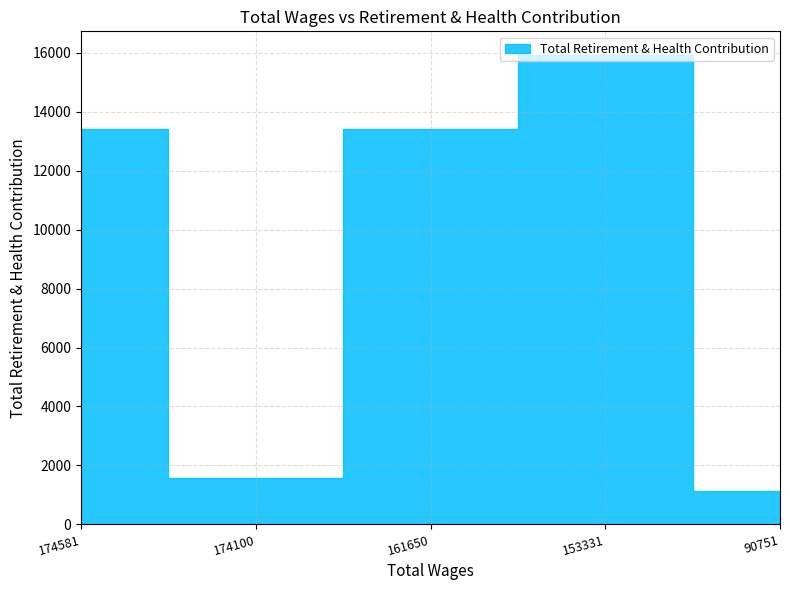

The chart shows a value of 20733 at 161650.0. True or false?

False